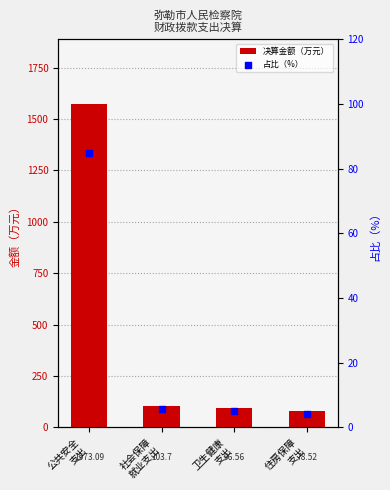

Which series has the largest total across all categories?

决算金额（万元）